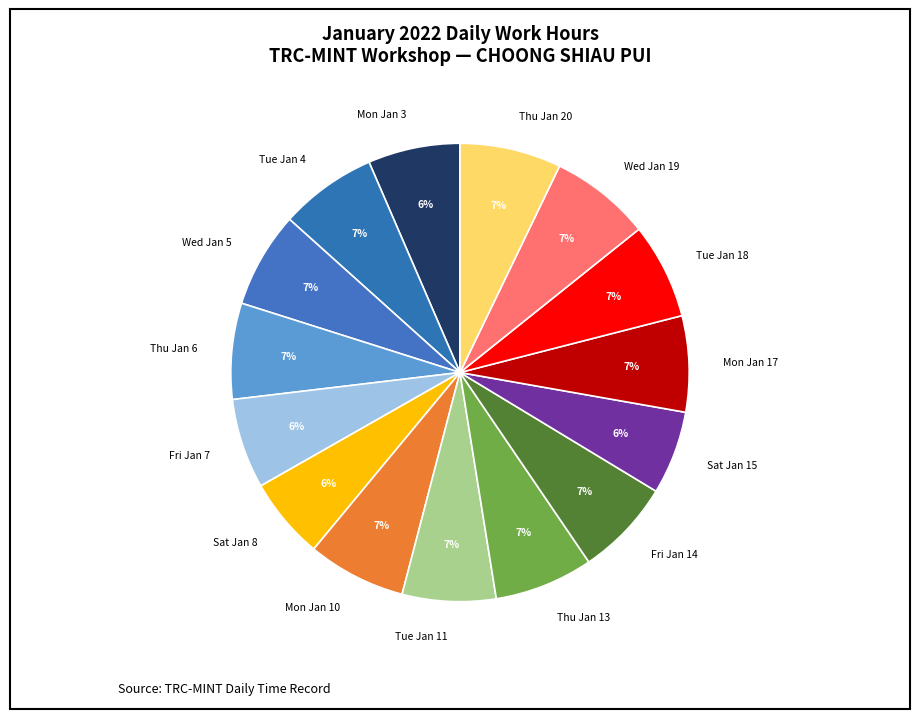

Does any single category account for the majority?

No